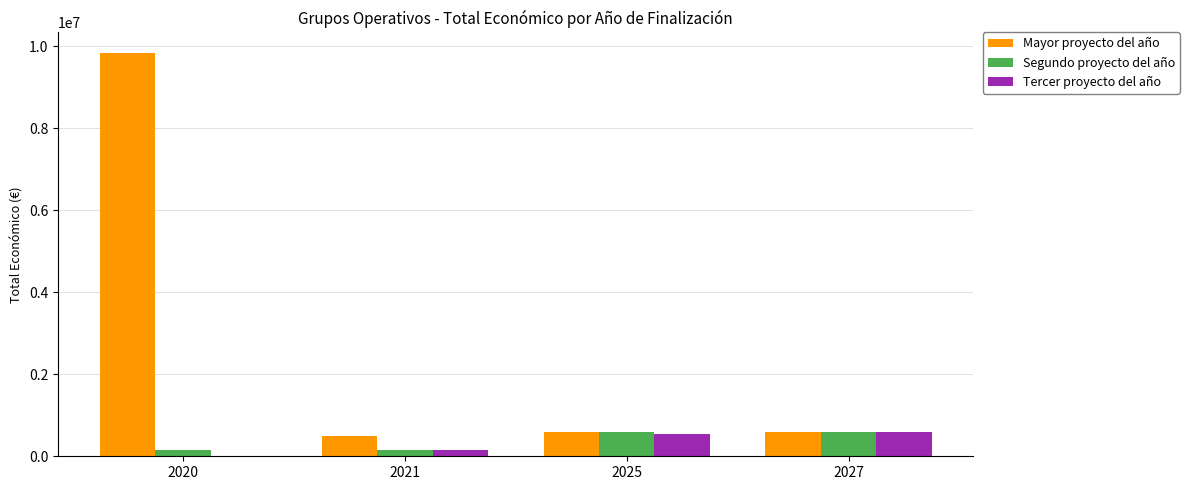

What is the sum of all Tercer proyecto del año values?

1298342